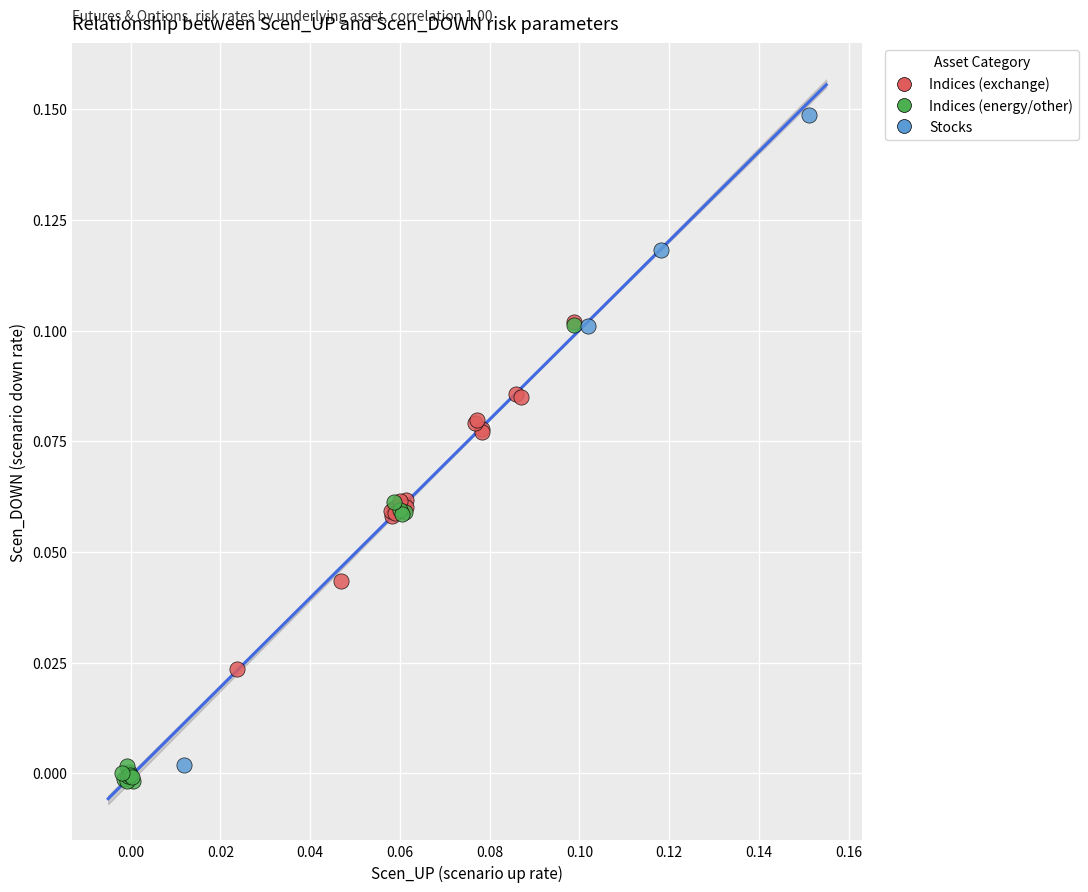

Which series contains the highest Y value?

Stocks